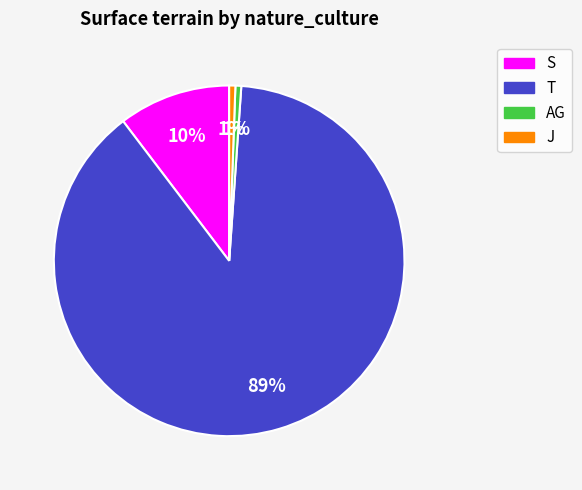

To the nearest percent, what is the average slice percentage?

25%